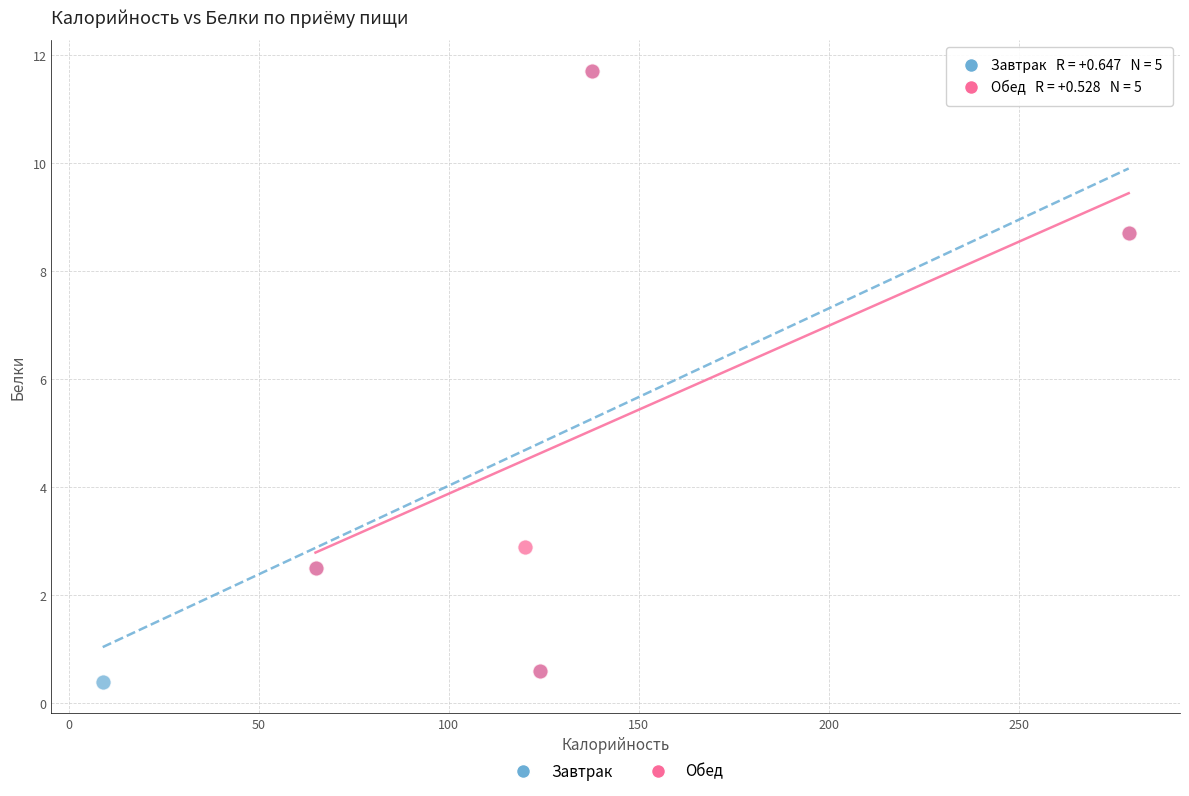

Which series has the widest spread of Y values?

Завтрак